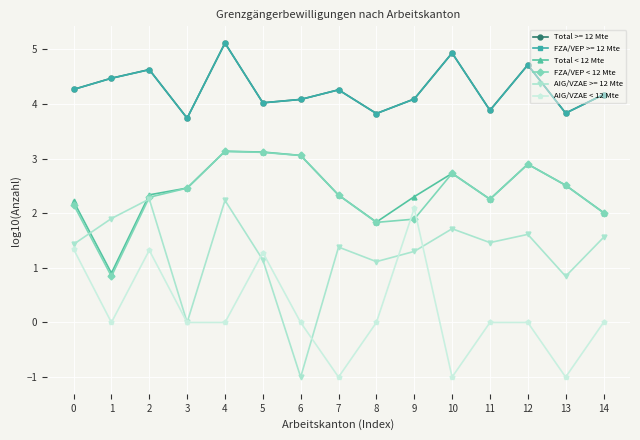

What is the value of the Total < 12 Mte point at the 8th from the left?

2.3